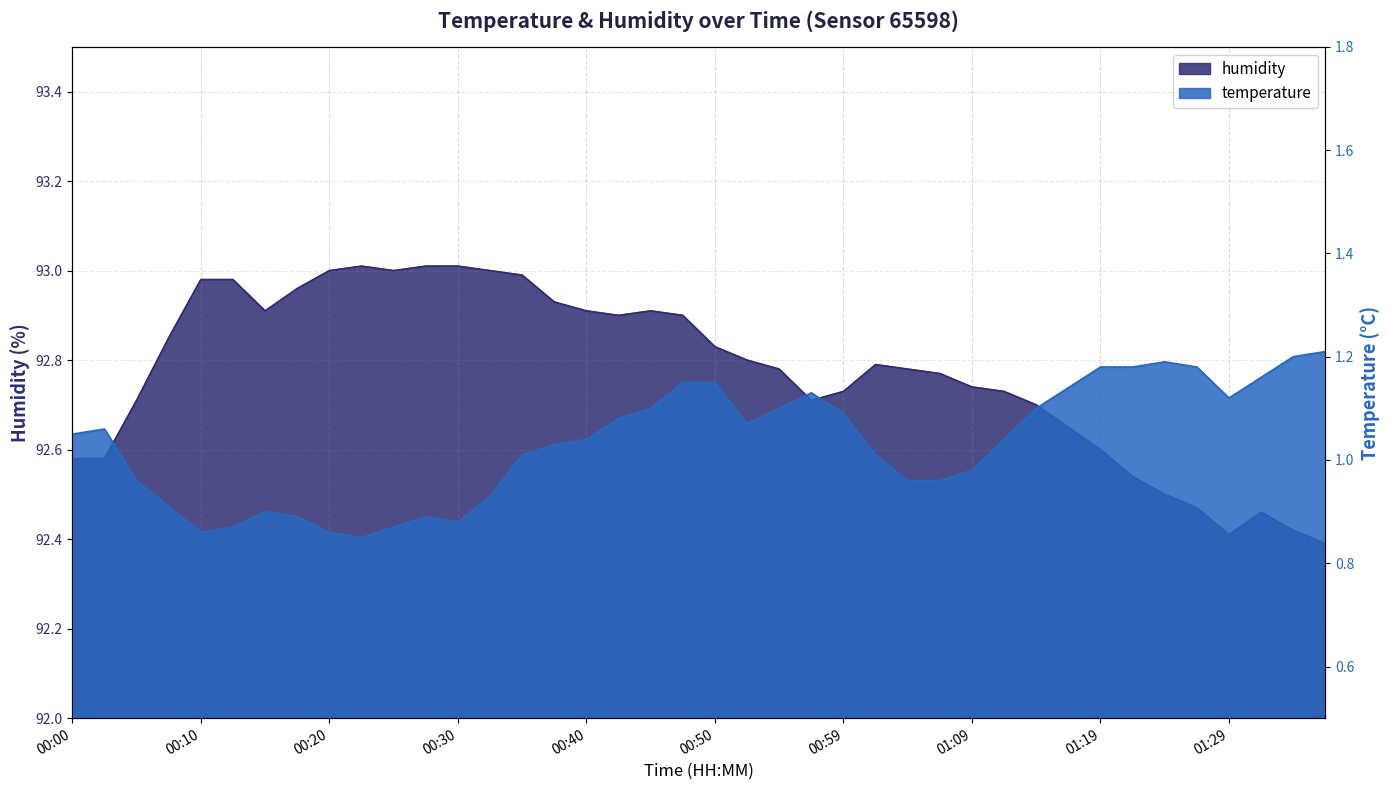

What is the maximum value for temperature?

1.2